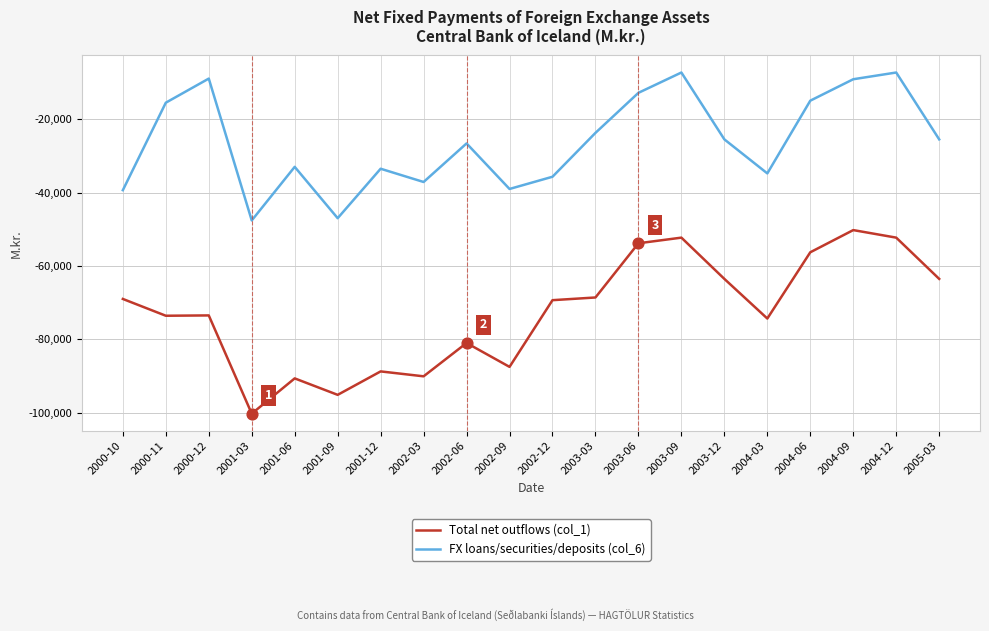

Which series has the largest total across all categories?

FX loans/securities/deposits (col_6)